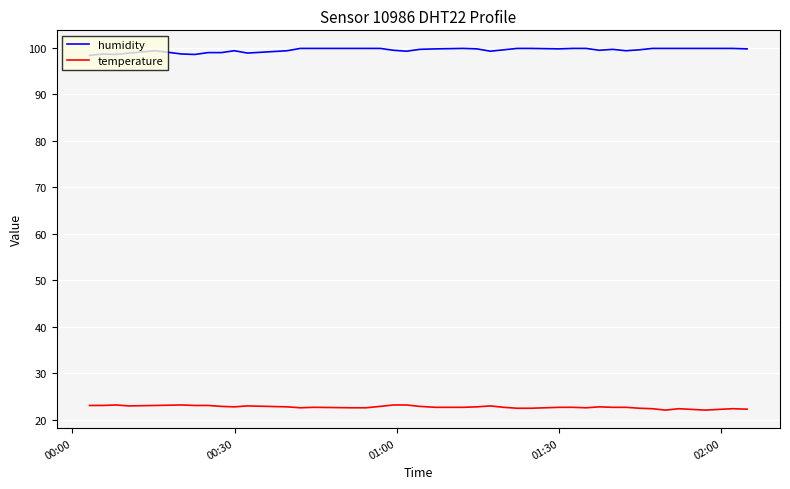

What is the minimum value shown in the chart?

22.1